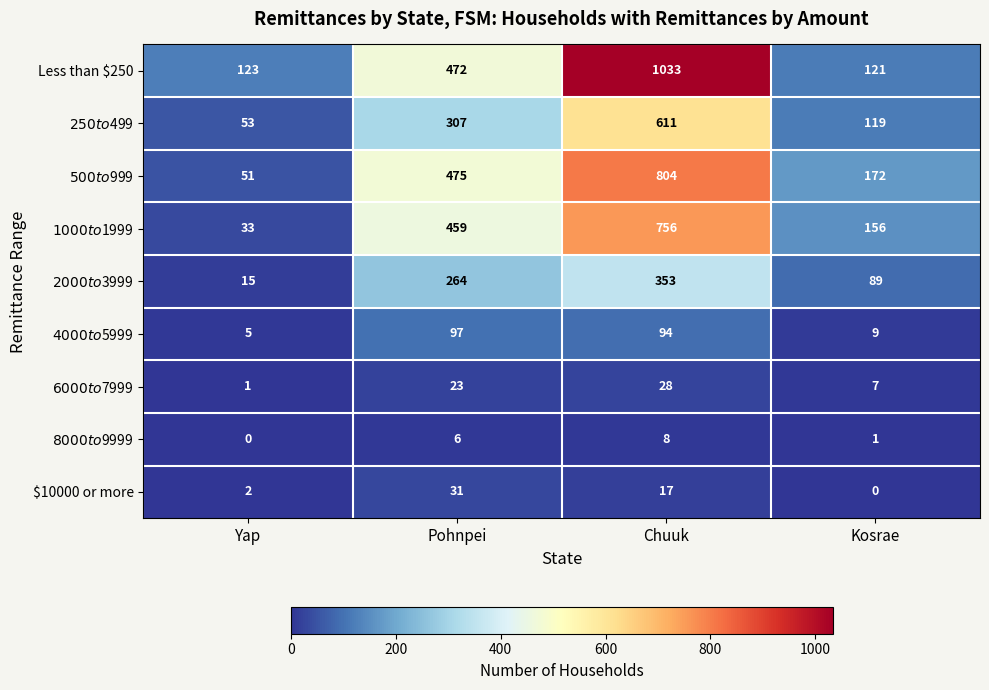

Which category has the highest value across all series?

Chuuk